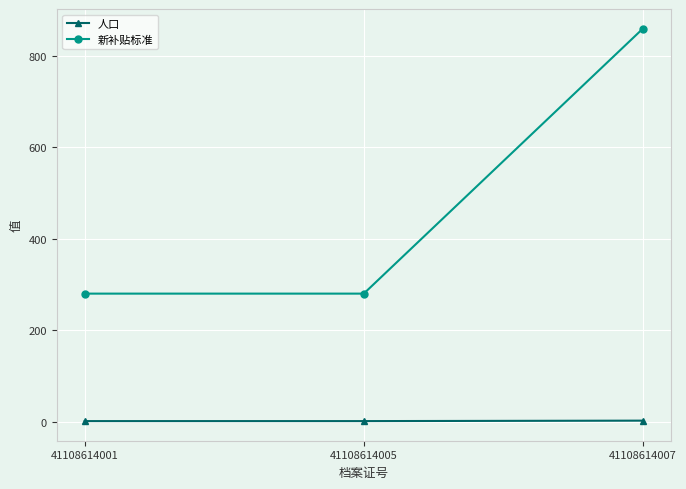

The value of 新补贴标准 at 41108614001 is 397. True or false?

False